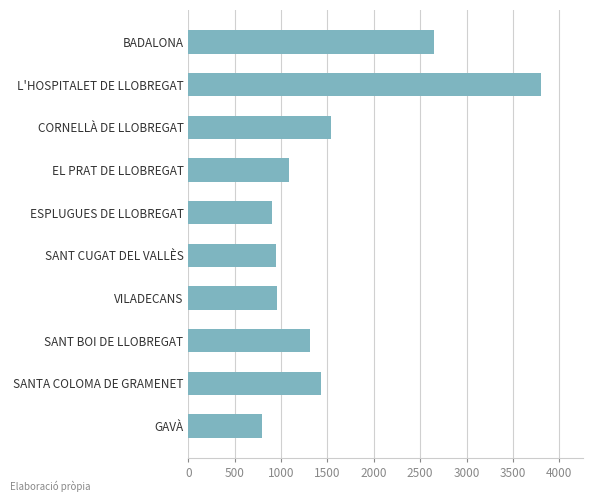

What is the difference between the values at EL PRAT DE LLOBREGAT and SANT BOI DE LLOBREGAT?

227